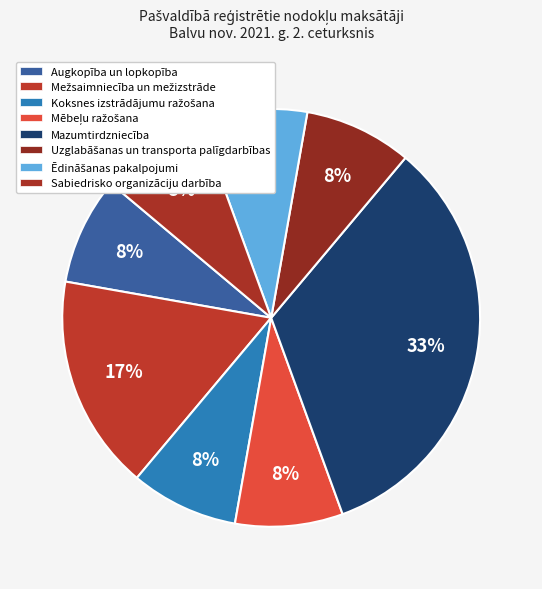

What percentage is the Sabiedrisko organizāciju darbība slice, to the nearest percent?

8%